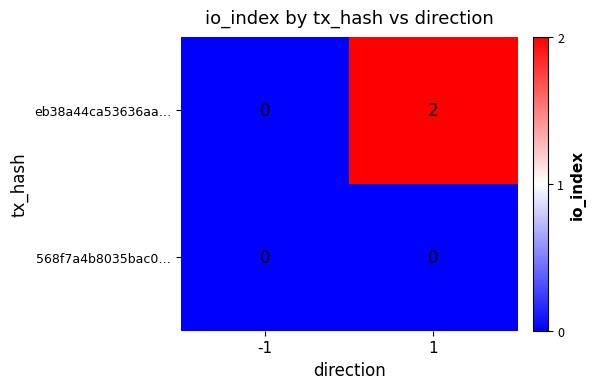

Between -1 and 1, which series saw the biggest shift?

eb38a44ca53636aa…